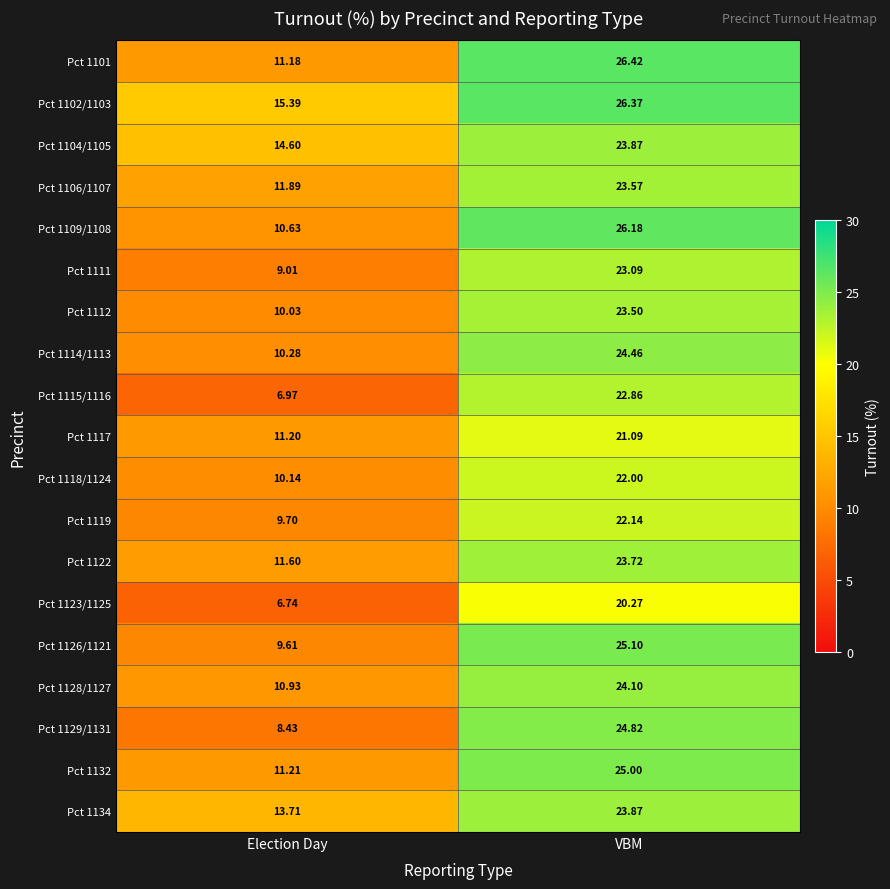

At how many categories does at least one series exceed 10?

2